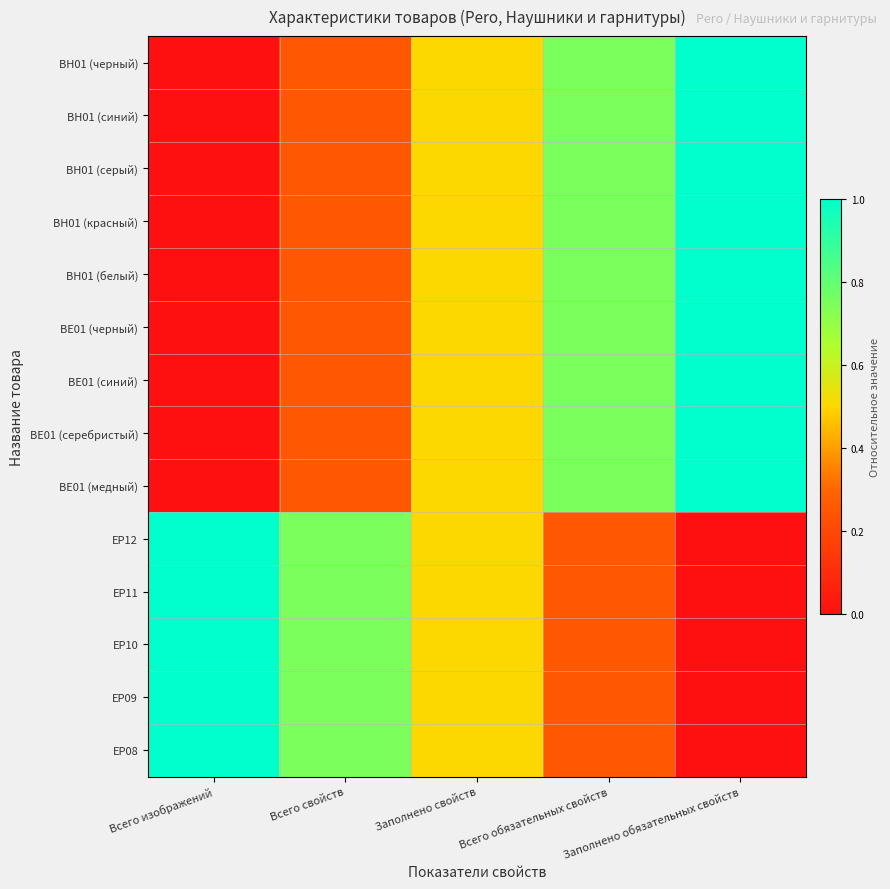

Rank the series at Всего обязательных свойств from highest to lowest value.

BE01 (медный), BE01 (серебристый), BE01 (синий), BE01 (черный), BH01 (белый), BH01 (красный), BH01 (серый), BH01 (синий), BH01 (черный), EP12, EP11, EP10, EP09, EP08